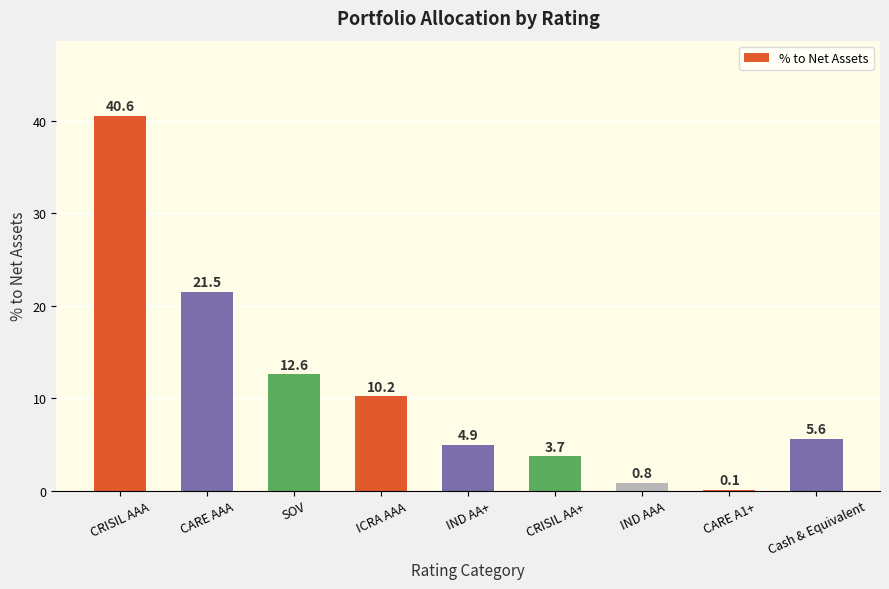

What is the sum of all values?

100.0